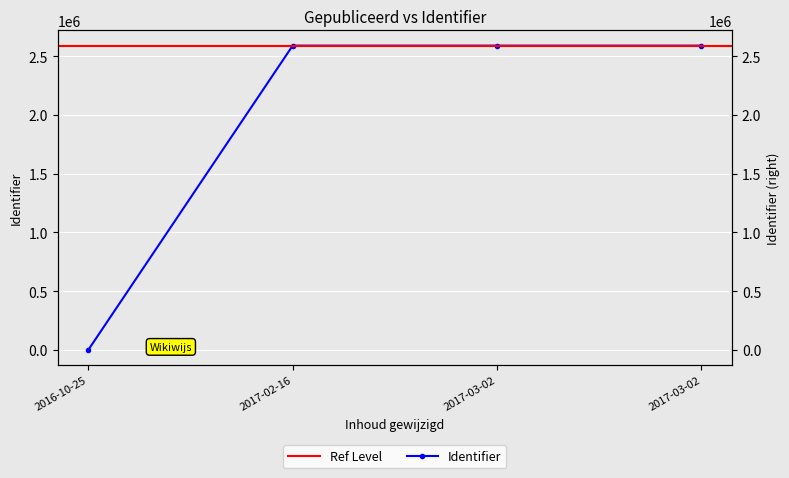

Is it true that the value at 2017-02-16 is 2590845?

True